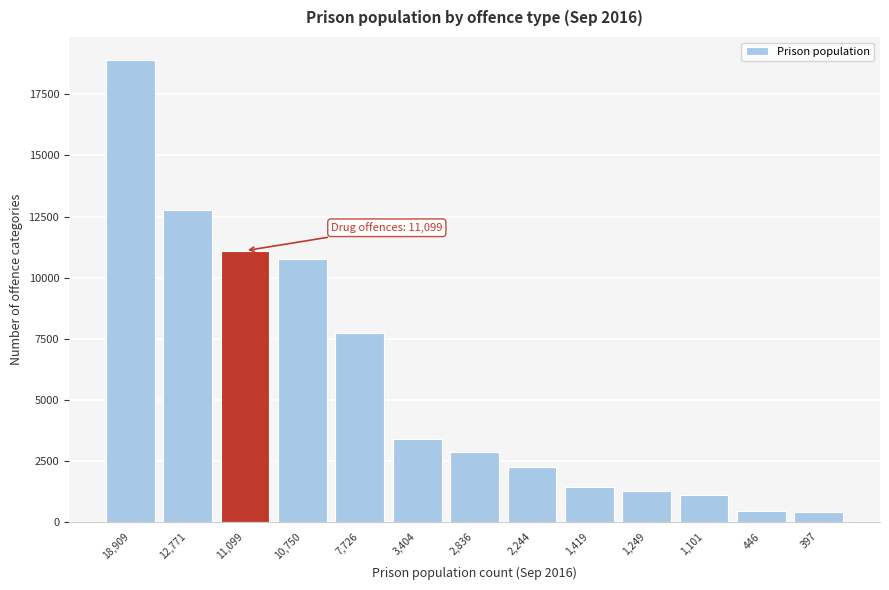

The chart shows a value of 4894 at 2,836. True or false?

False